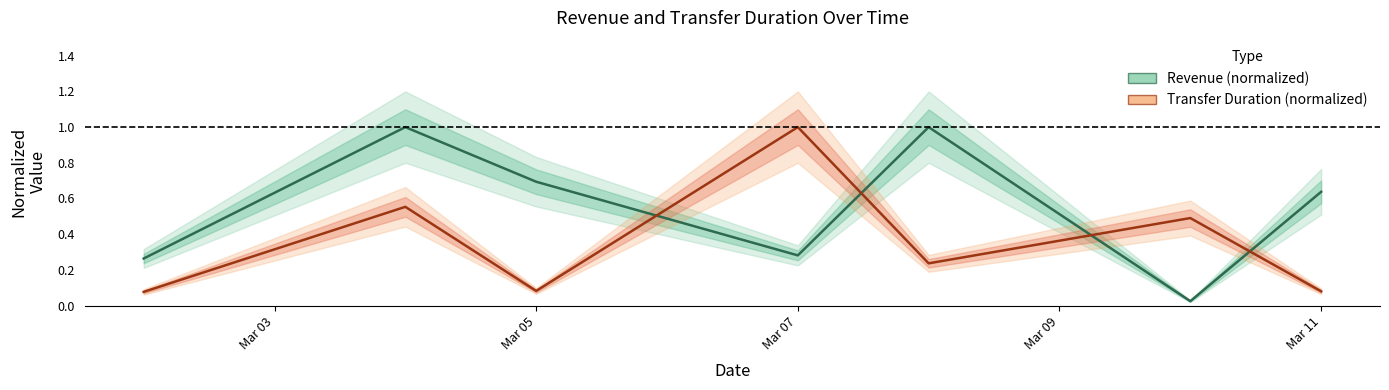

Which series has the widest spread of values?

Revenue (normalized)